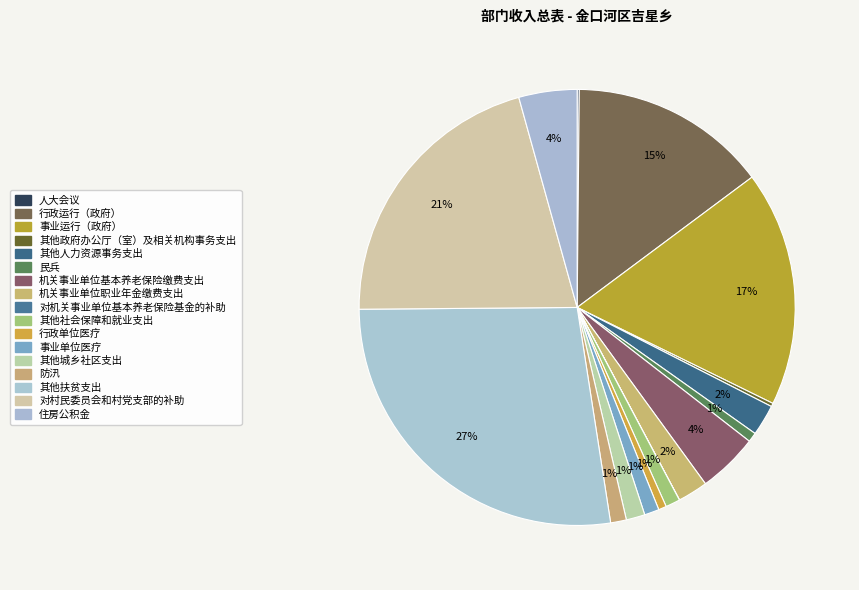

What percentage is the 行政单位医疗 slice, to the nearest percent?

1%